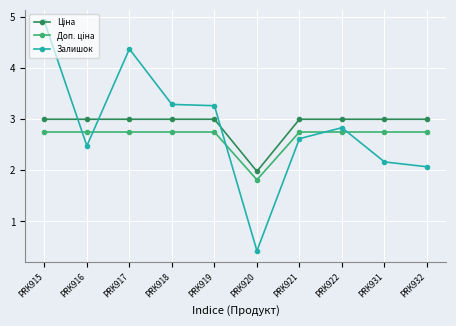

Which series has the largest range (max minus min)?

Залишок